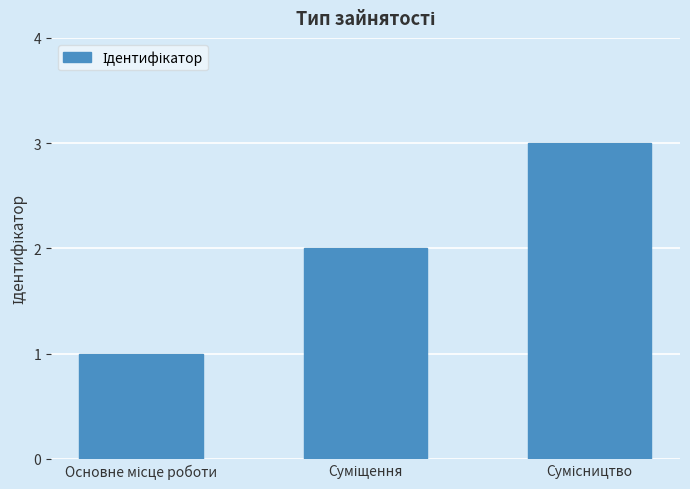

What is the sum of all values?

6